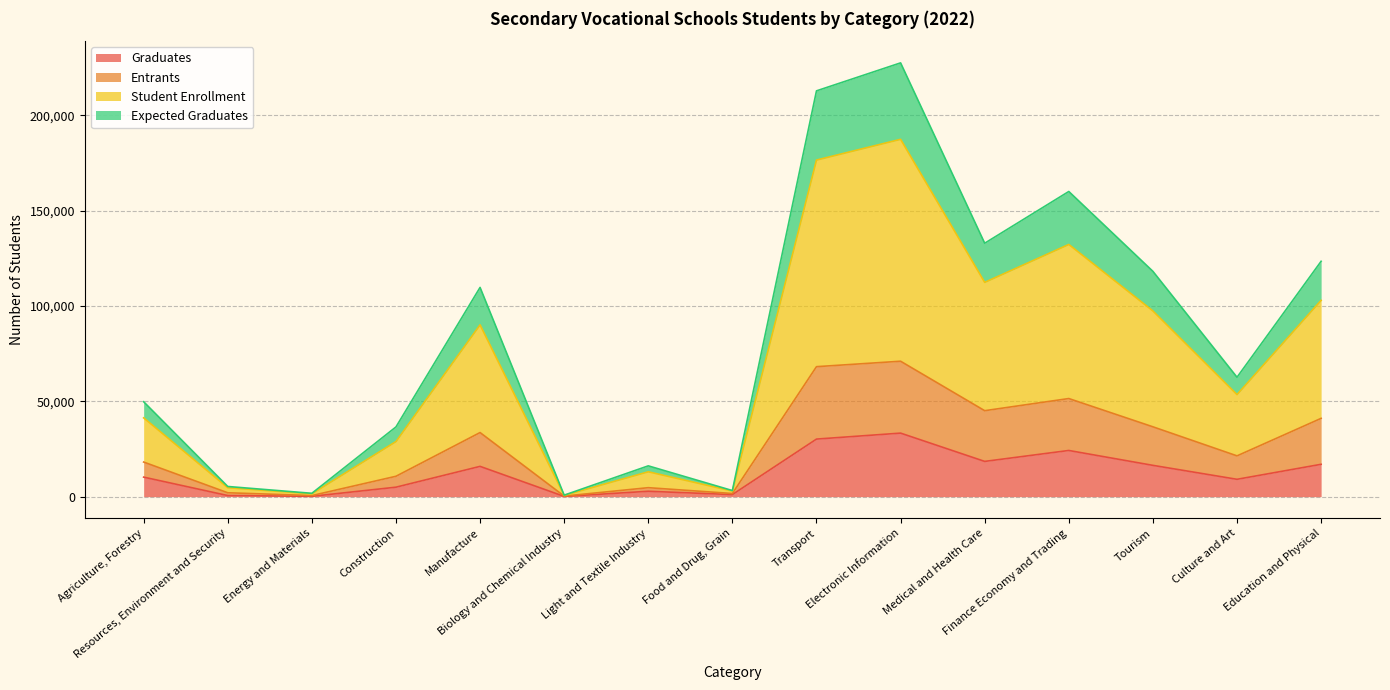

What is the label of the 5th point from the right?

Medical and Health Care